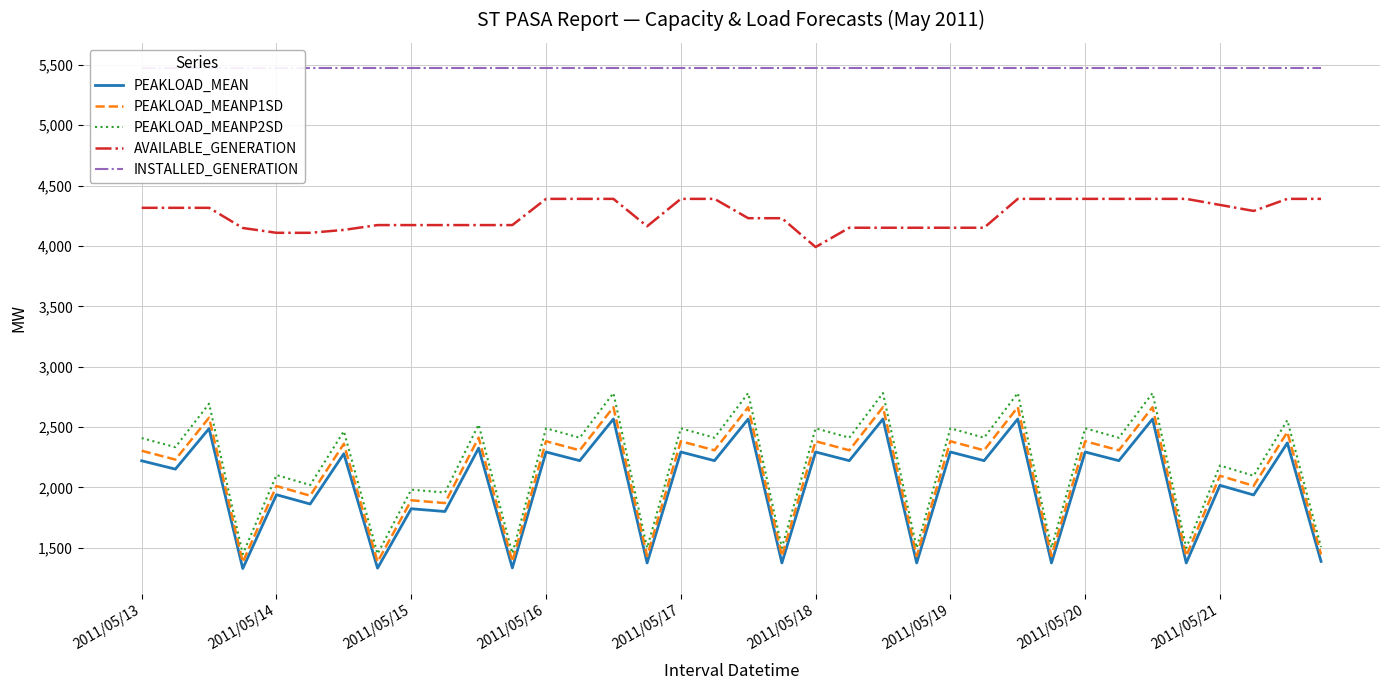

What is the maximum value for PEAKLOAD_MEAN?

2567